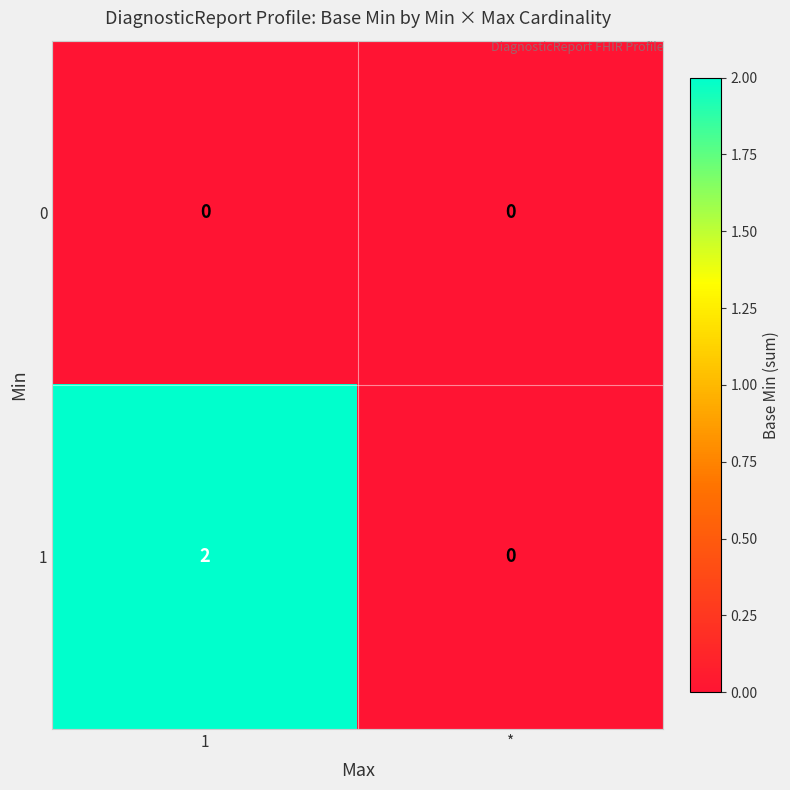

Is it true that 1 equals 1 at *?

False